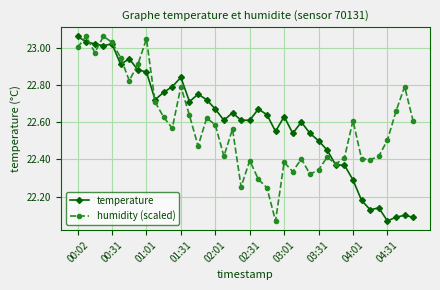

True or false: temperature has more than 0 interior local peaks.

True